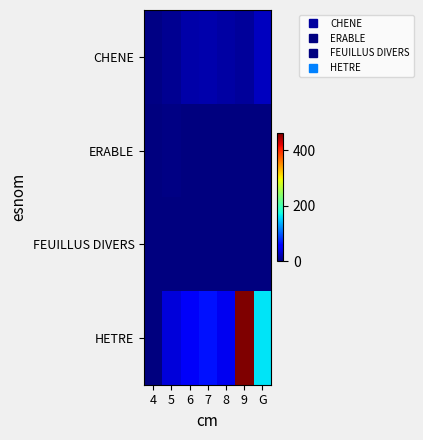

Reading left to right, list all the values displayed in this chart.

CHENE: 4=1.9	5=8.9	6=17.4	7=18.5	8=14.9	9=11.7	G=25.2
ERABLE: 4=0.0	5=2.7	6=1.8	7=0.0	8=0.0	9=0.0	G=0.0
FEUILLUS DIVERS: 4=0.0	5=0.4	6=0.0	7=0.0	8=0.0	9=0.0	G=0.0
HETRE: 4=0.0	5=37.5	6=49.4	7=65.6	8=45.4	9=461.4	G=160.6